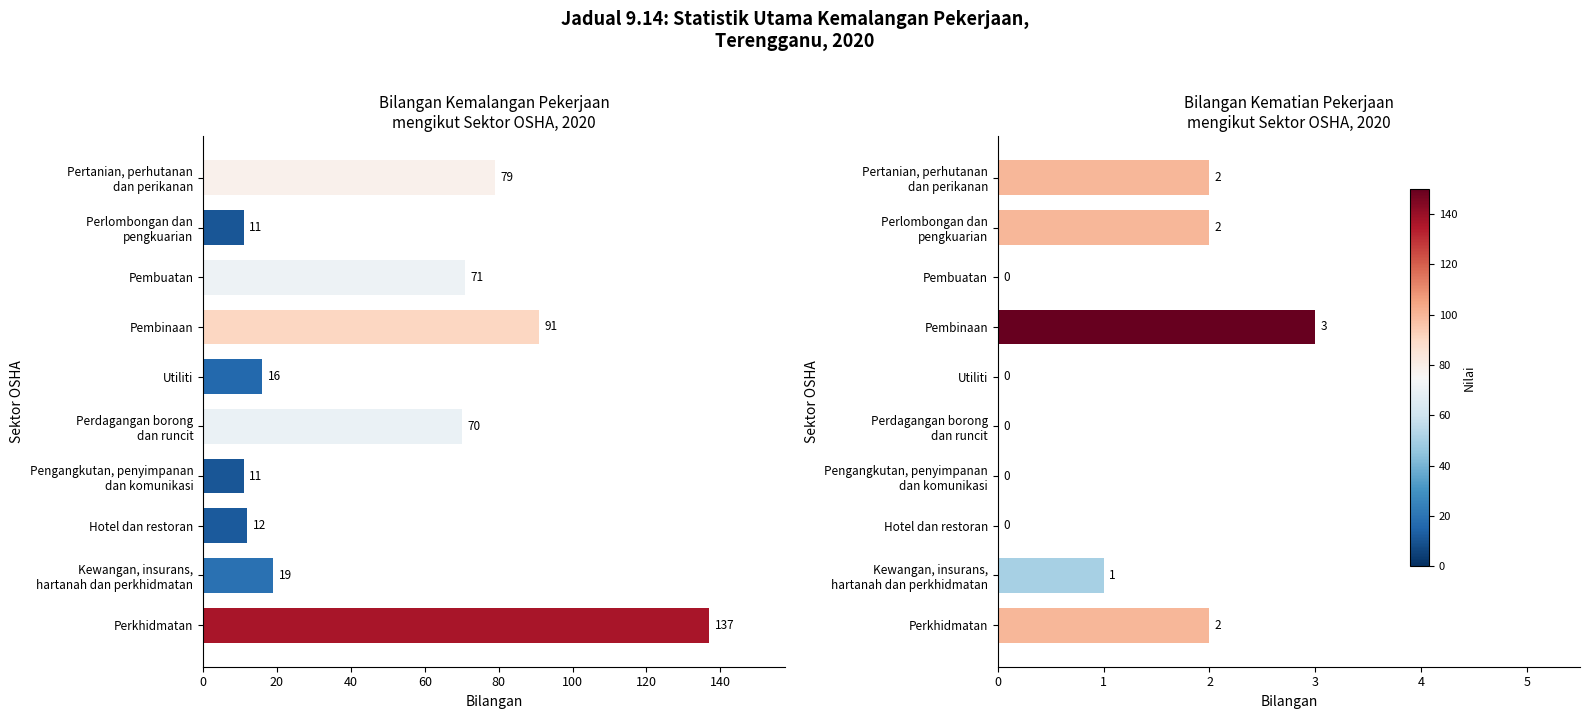

Is it true that Bilangan kemalangan equals 70 at Perdagangan borong dan runcit?

True